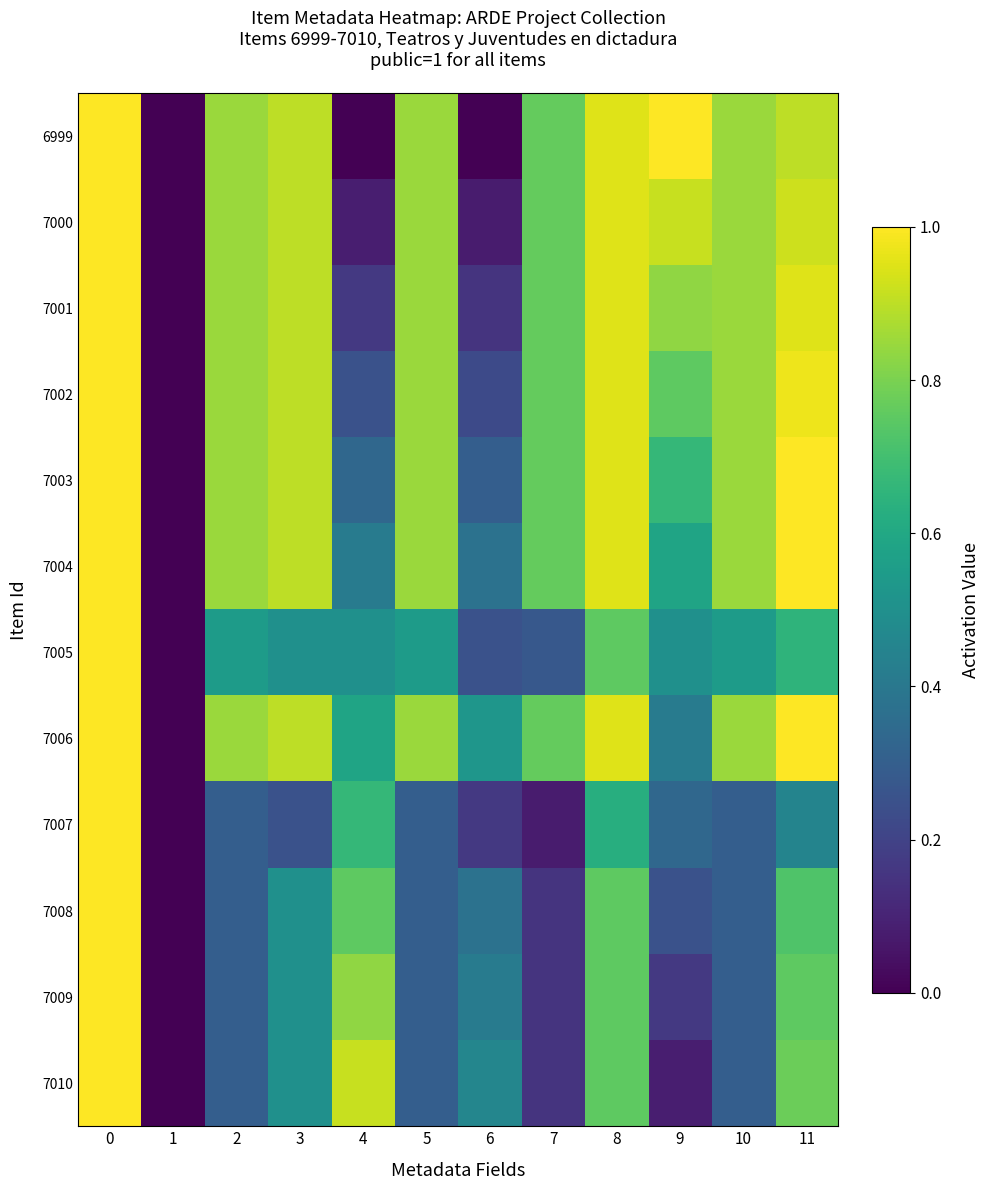

What is the spread (max minus min) of values at 3?

0.7